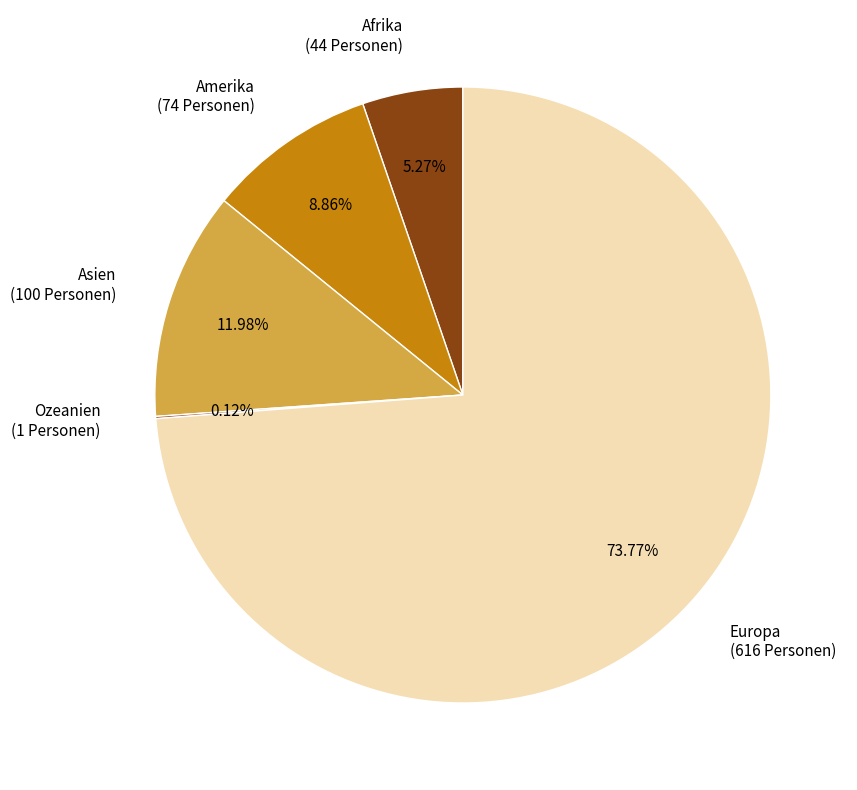

Is there any slice that represents more than half of the pie?

Yes